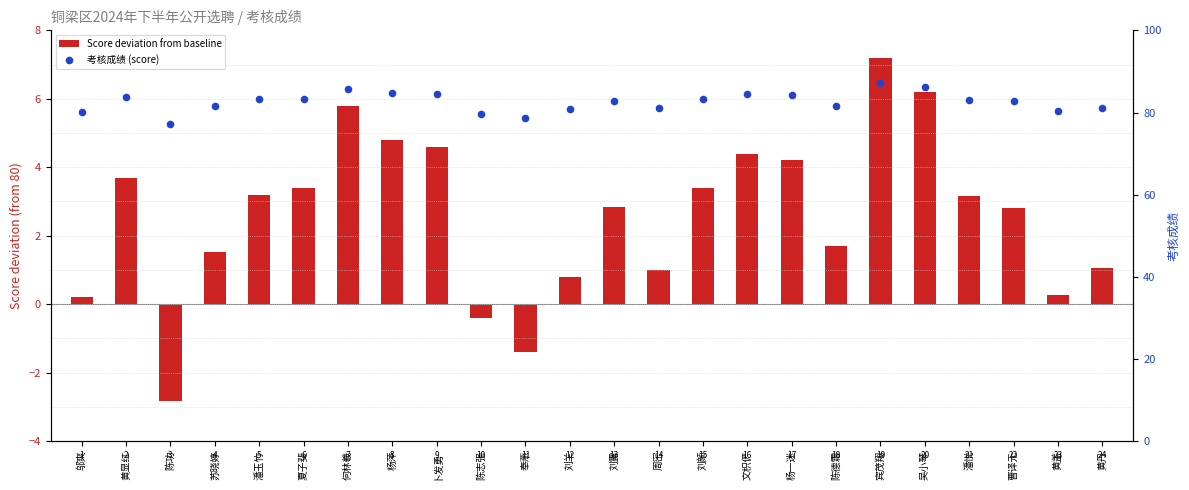

At which category is the sum across all series the highest?

宾茂翔